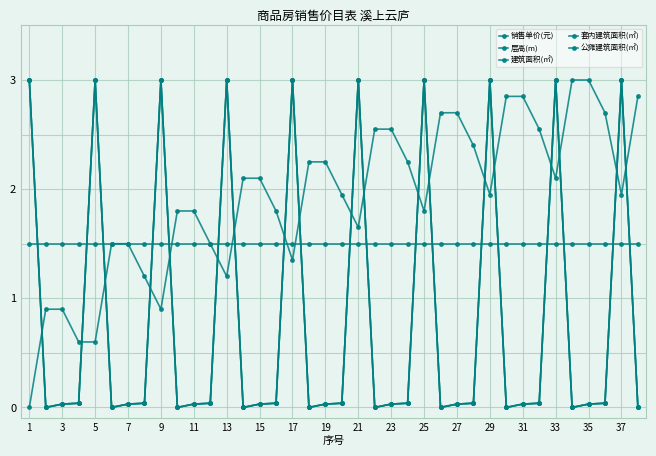

At how many categories does at least one series exceed 0?

38